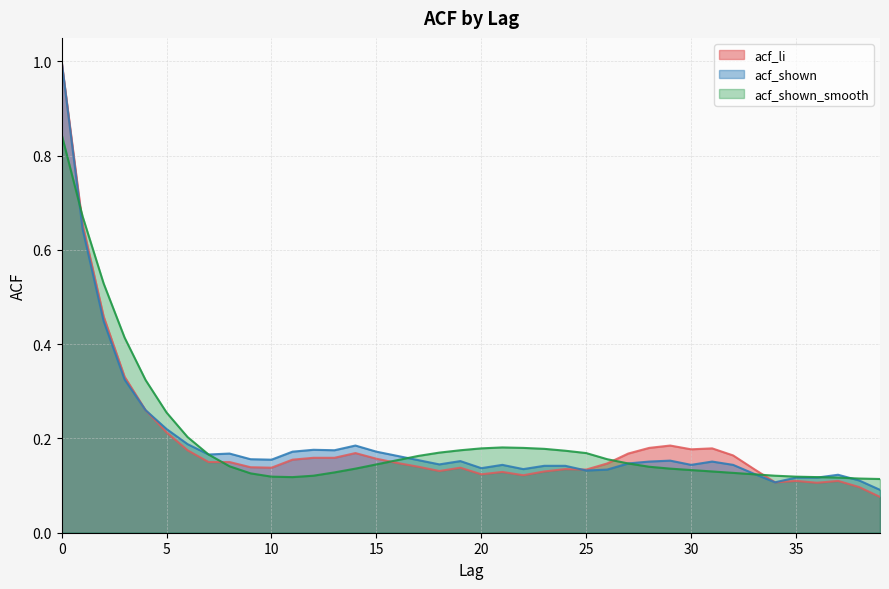

The value of acf_shown_smooth at 36 is 0.1. True or false?

True